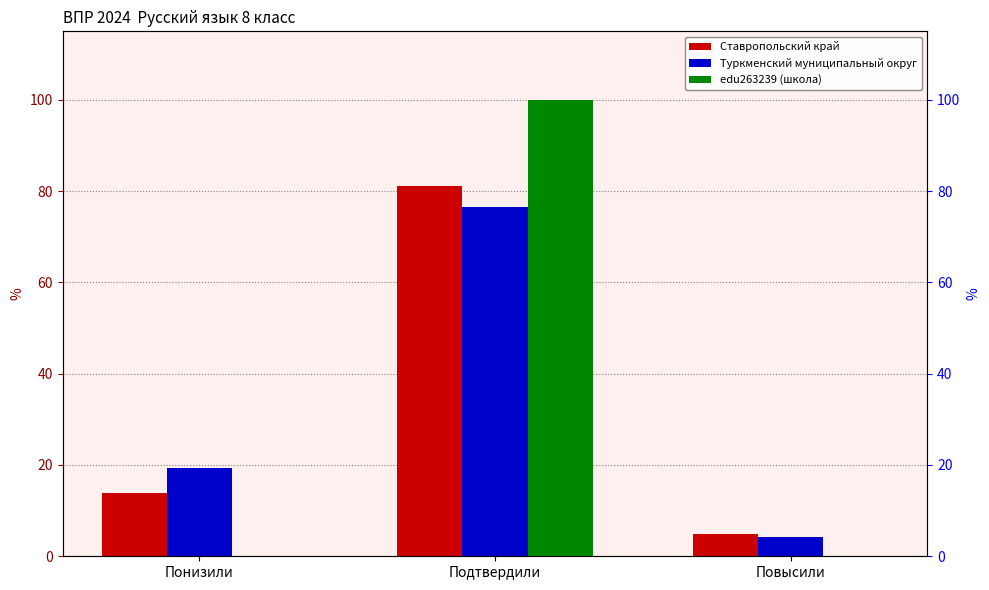

What are all the series names shown in the legend?

Ставропольский край, Туркменский муниципальный округ, edu263239 (школа)